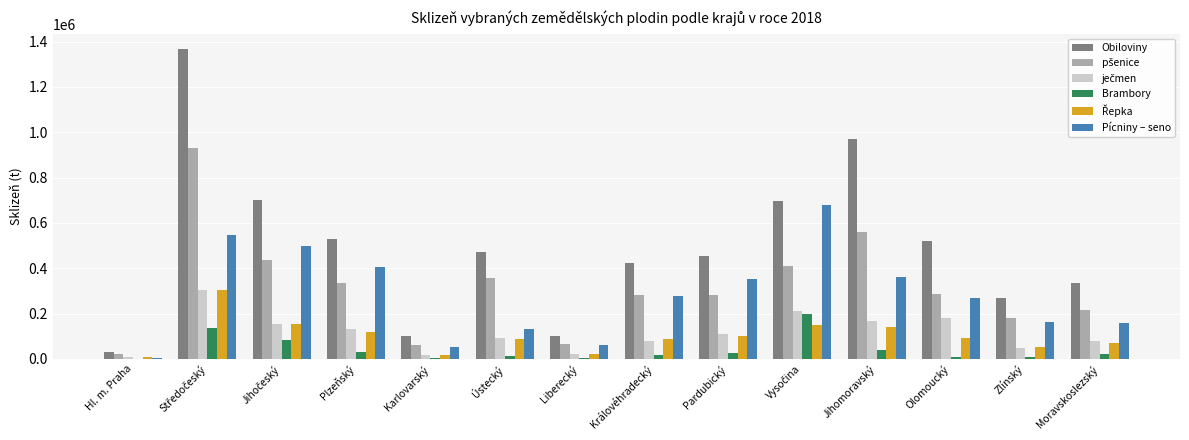

Which series has the largest total across all categories?

Obiloviny